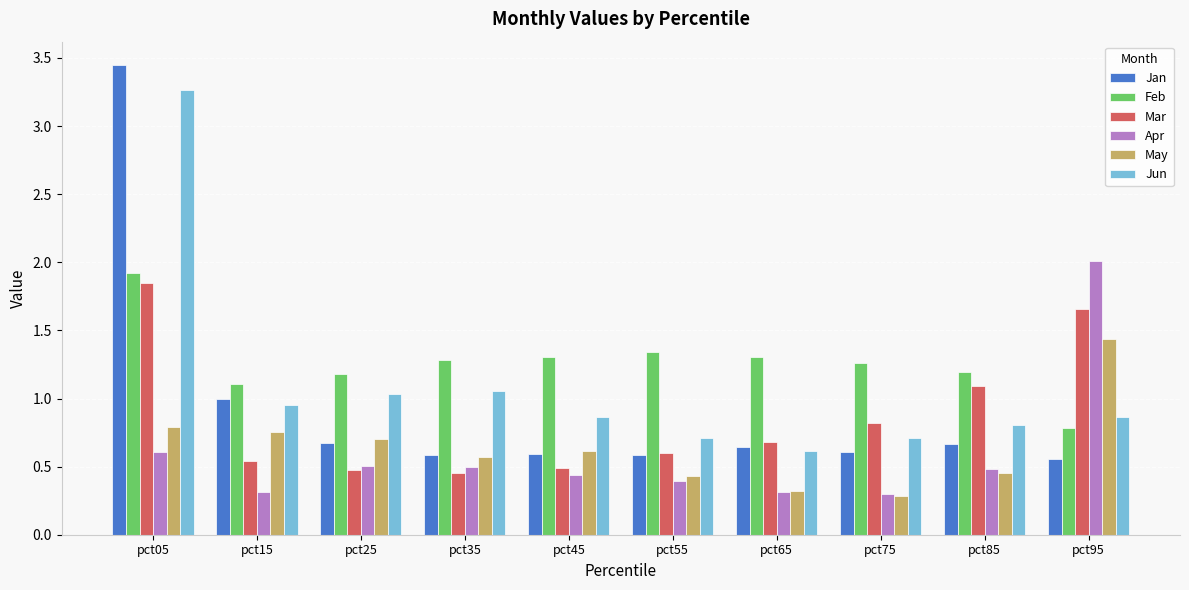

Which label corresponds to the largest value in the chart?

pct05